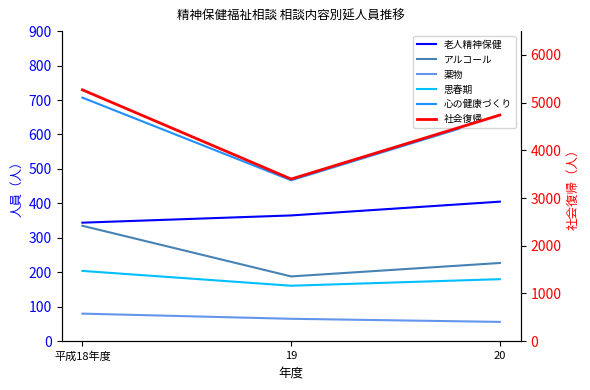

Reading left to right, what are all the values shown in this chart?

老人精神保健: 平成18年度=344	19=365	20=405
アルコール: 平成18年度=335	19=188	20=227
薬物: 平成18年度=80	19=65	20=56
思春期: 平成18年度=204	19=161	20=180
心の健康づくり: 平成18年度=707	19=467	20=653
社会復帰: 平成18年度=5269	19=3399	20=4741